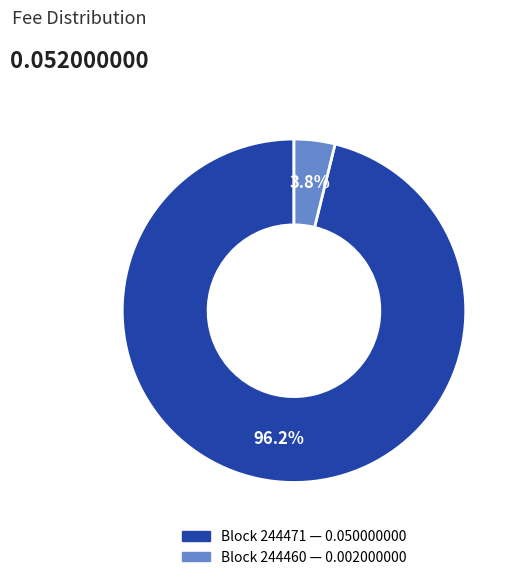

Is there a majority slice in this chart?

Yes